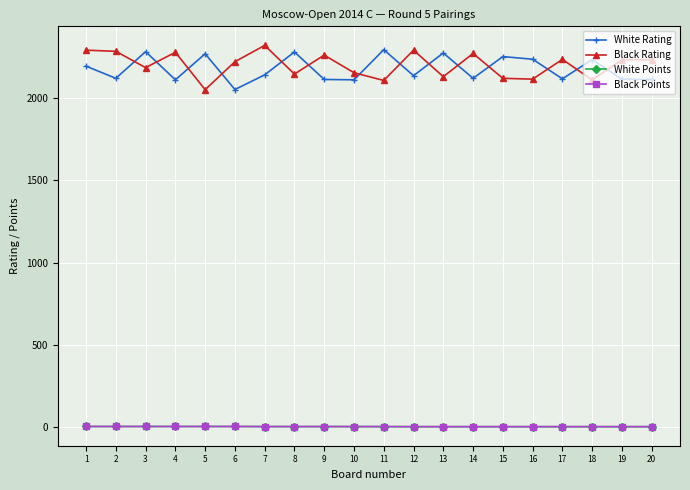

What is the difference between the maximum and minimum values in the Black Rating series?

269.0